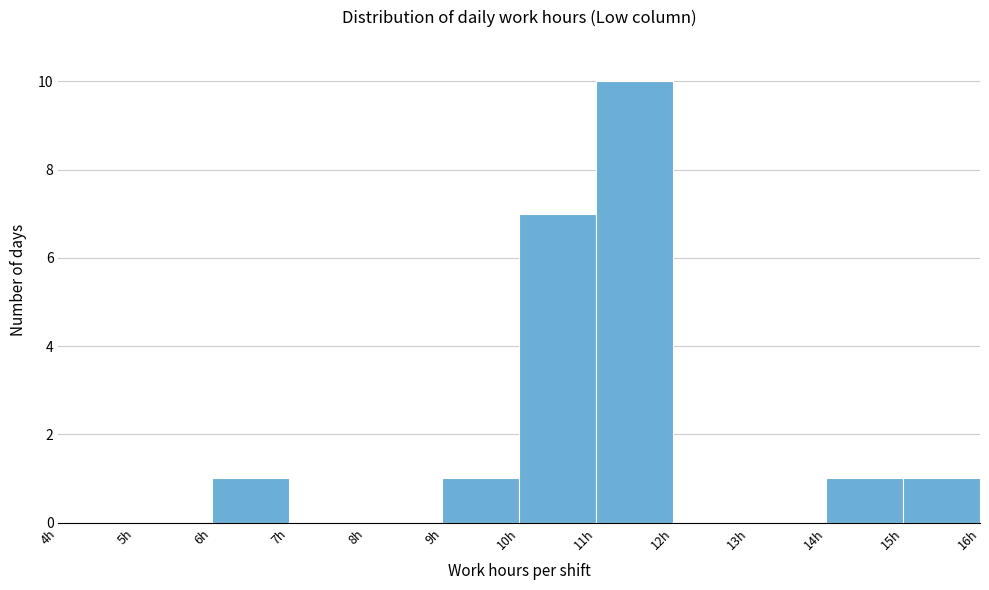

Over which range of the x-axis is the bar tallest?

11 to 12